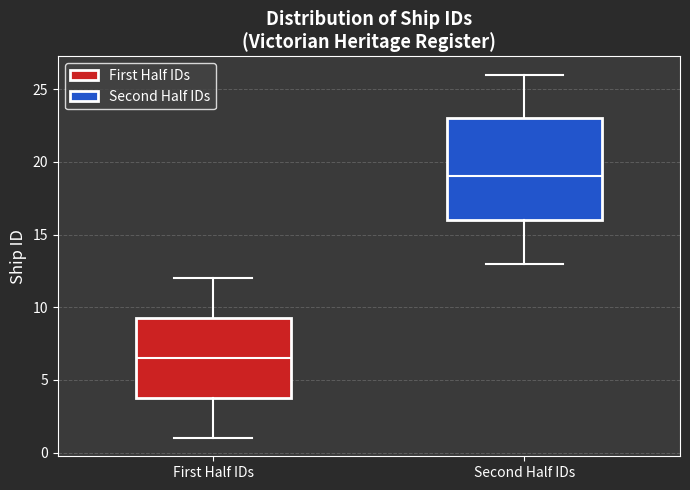

Where does the median line of the box for First Half IDs sit on the y-axis? The values are not printed on the chart, so give them approximately, as read against the axis.

6.5